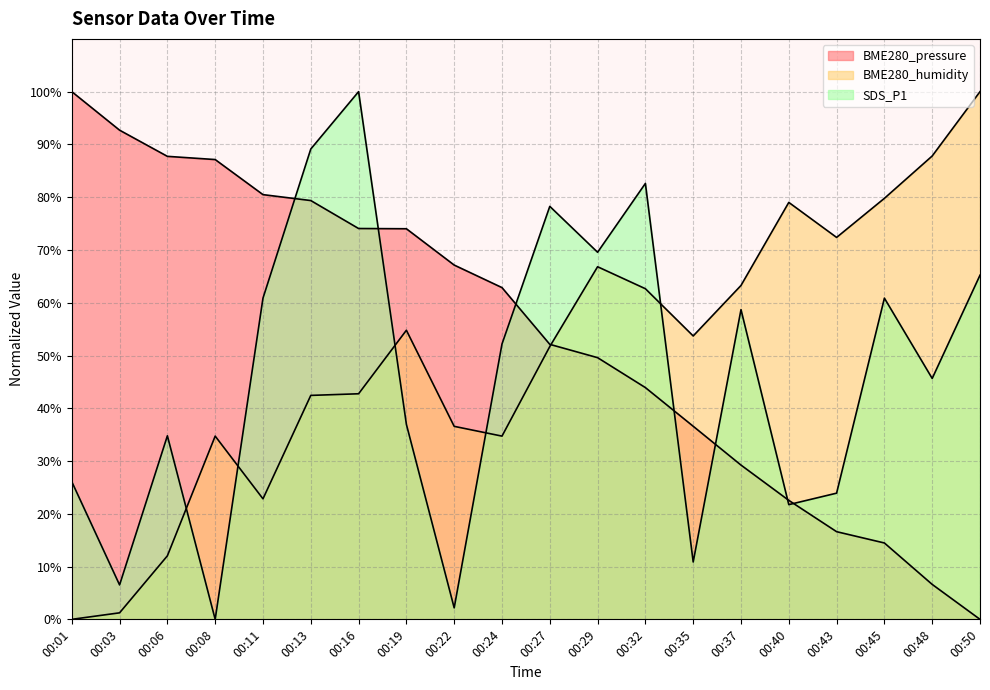

Reading right to left, extract all data points from this chart.

BME280_pressure: 0.0	6.6	14.5	16.6	22.5	29.2	36.6	43.9	49.6	52.1	62.9	67.1	74.0	74.1	79.4	80.5	87.1	87.7	92.7	100.0
BME280_humidity: 100.0	87.8	79.8	72.4	79.0	63.3	53.7	62.7	66.8	51.7	34.7	36.6	54.8	42.7	42.4	22.8	34.7	12.0	1.2	0.0
SDS_P1: 65.2	45.7	60.9	23.9	21.7	58.7	10.9	82.6	69.6	78.3	52.2	2.2	37.0	100.0	89.1	60.9	0.0	34.8	6.5	26.1